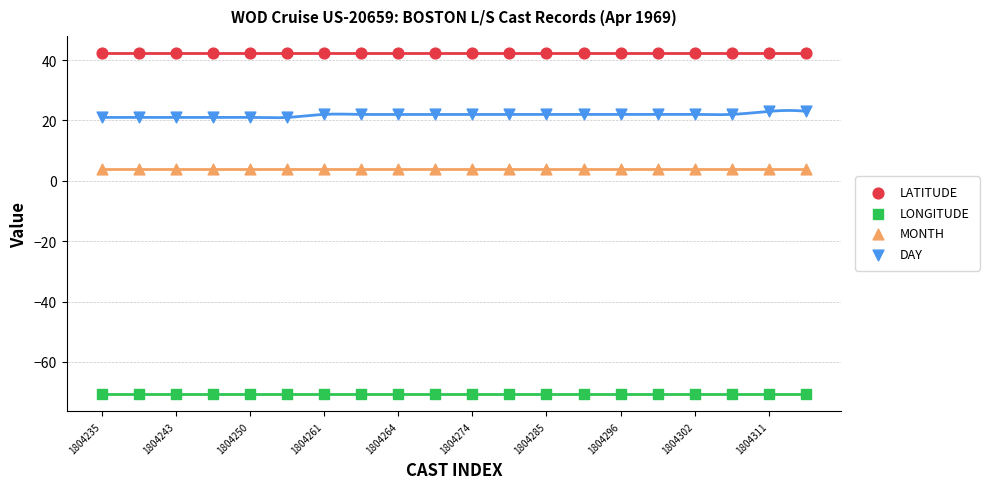

Which series contains the highest Y value?

LATITUDE